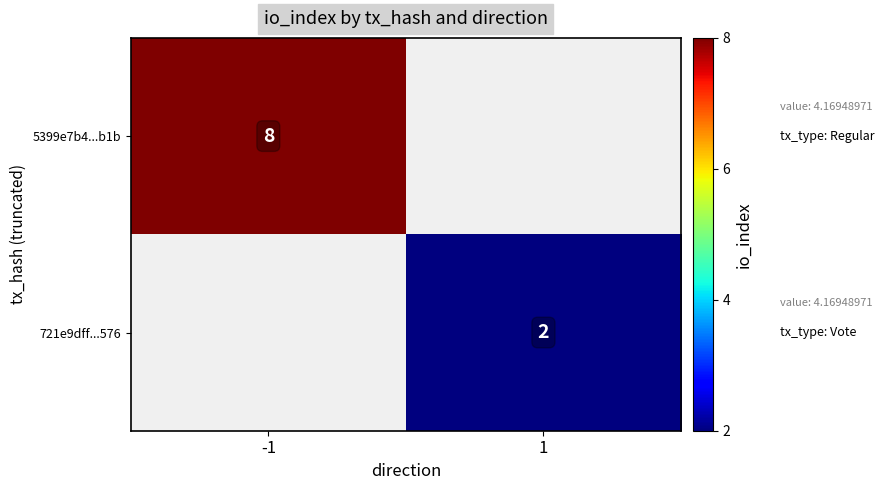

How many data points does each series have?

2